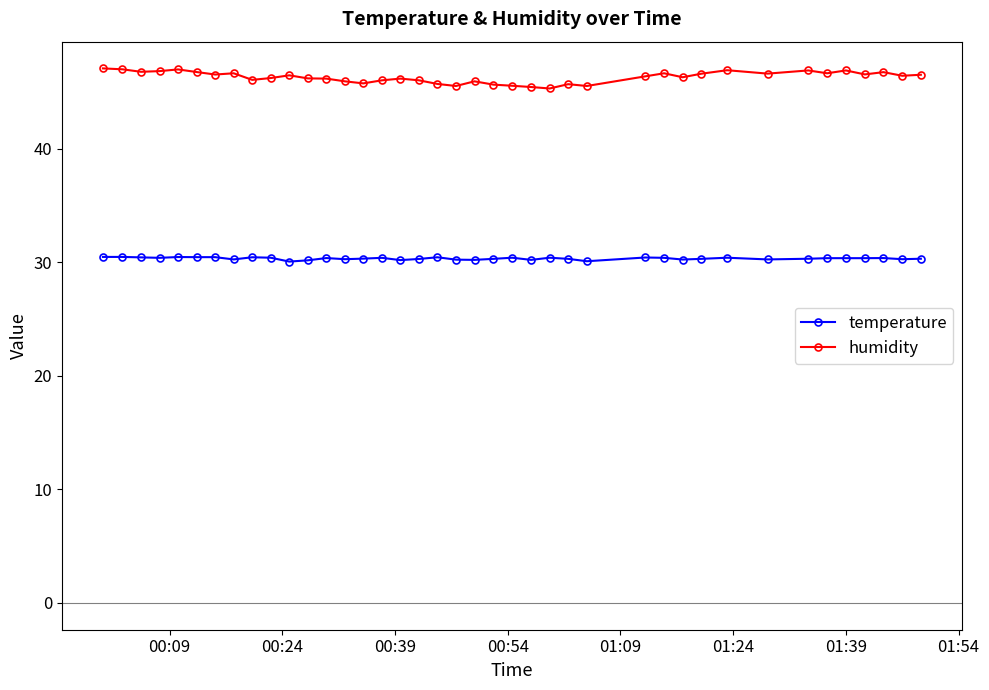

Which series has the largest total across all categories?

humidity